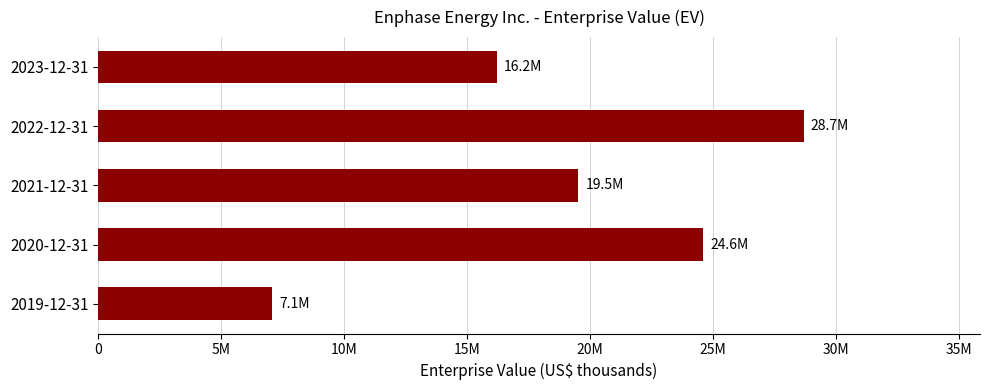

Are the bars horizontal?

Yes